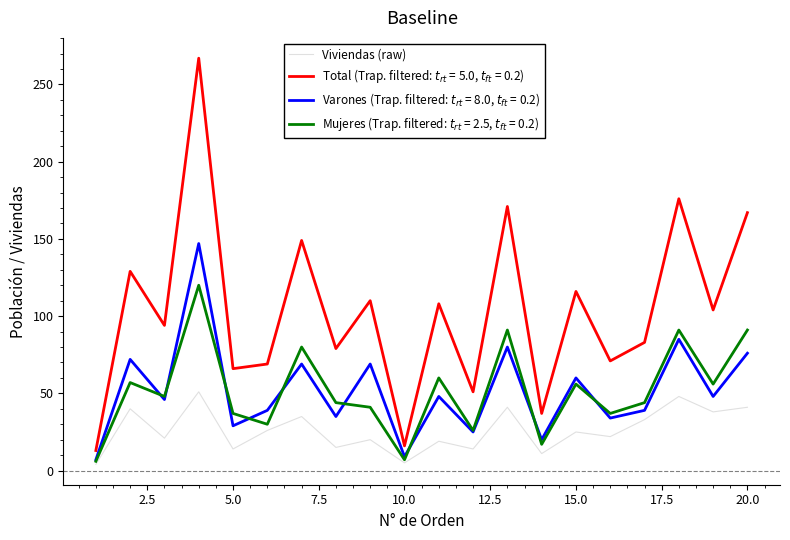

What is the greatest value displayed?

267